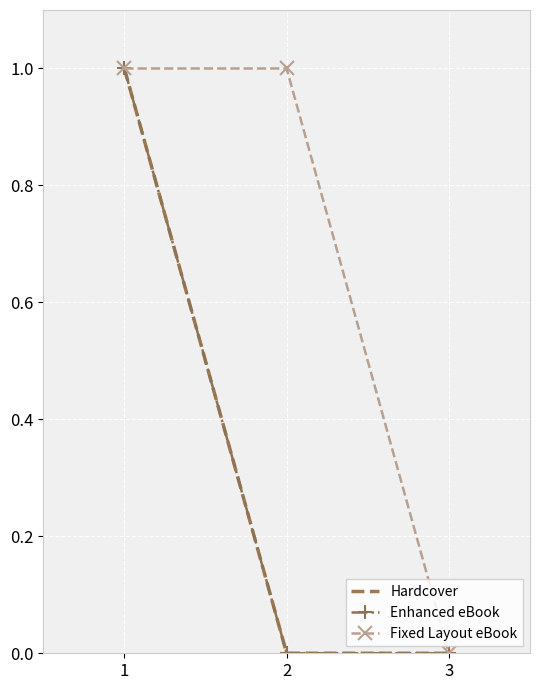

What is the highest value of the Fixed Layout eBook series?

1.0